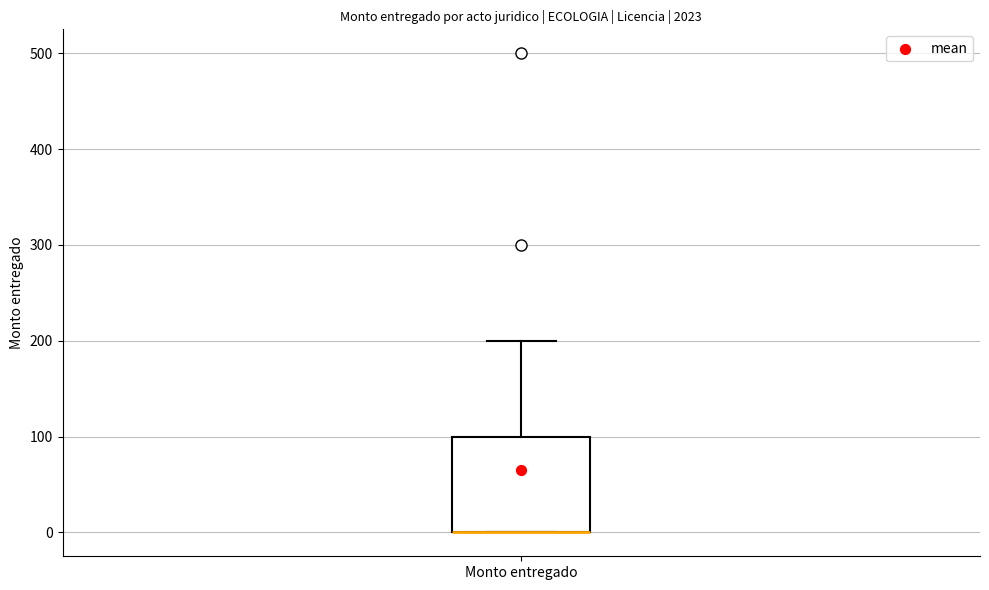

Read this box plot against the y-axis: the position of the median line, the range covered by the box, and the ends of both whiskers. The values are not printed on the chart, so give them approximately, as read against the axis.

median 0 (drawn on the box's lower edge), box 0 to 100, whiskers 0 to 200